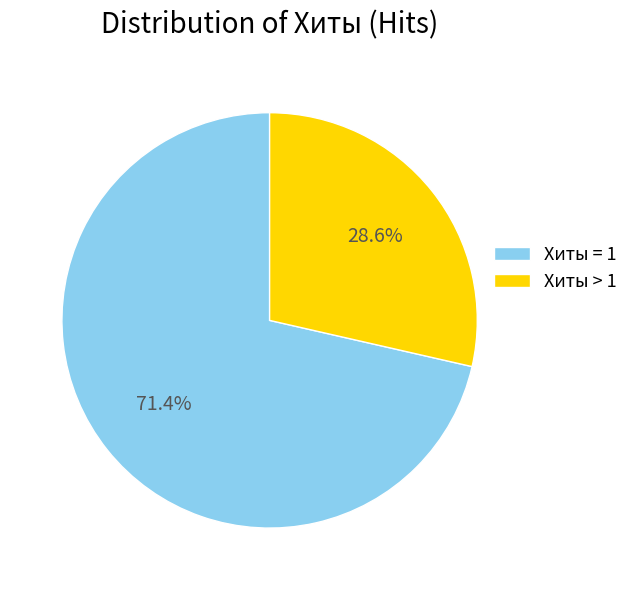

Between Хиты > 1 and Хиты = 1, which is larger?

Хиты = 1